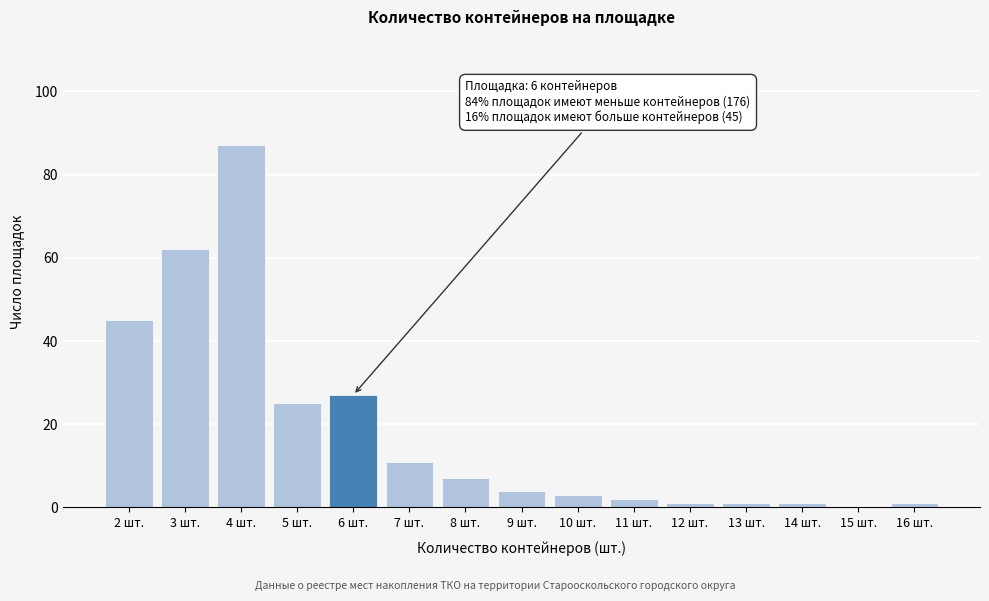

Reading left to right, transcribe all the data shown in this chart.

2 шт.=45	3 шт.=62	4 шт.=87	5 шт.=25	6 шт.=27	7 шт.=11	8 шт.=7	9 шт.=4	10 шт.=3	11 шт.=2	12 шт.=1	13 шт.=1	14 шт.=1	15 шт.=0	16 шт.=1